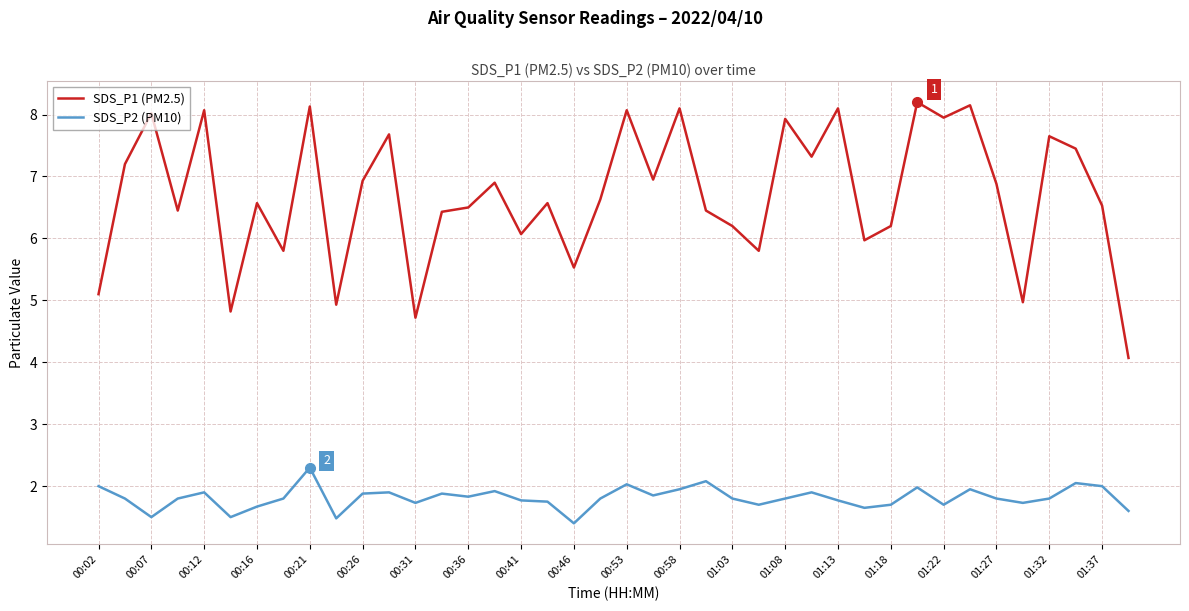

How many lines are shown in the chart?

2